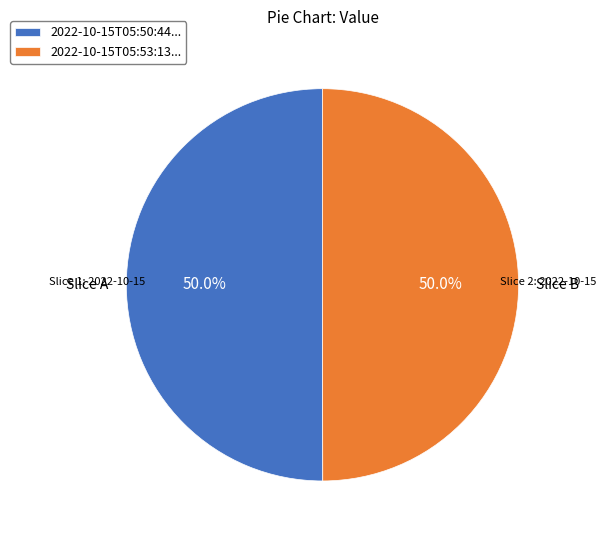

What is the total percentage of 2022-10-15T05:50:44... and 2022-10-15T05:53:13...?

100.0%